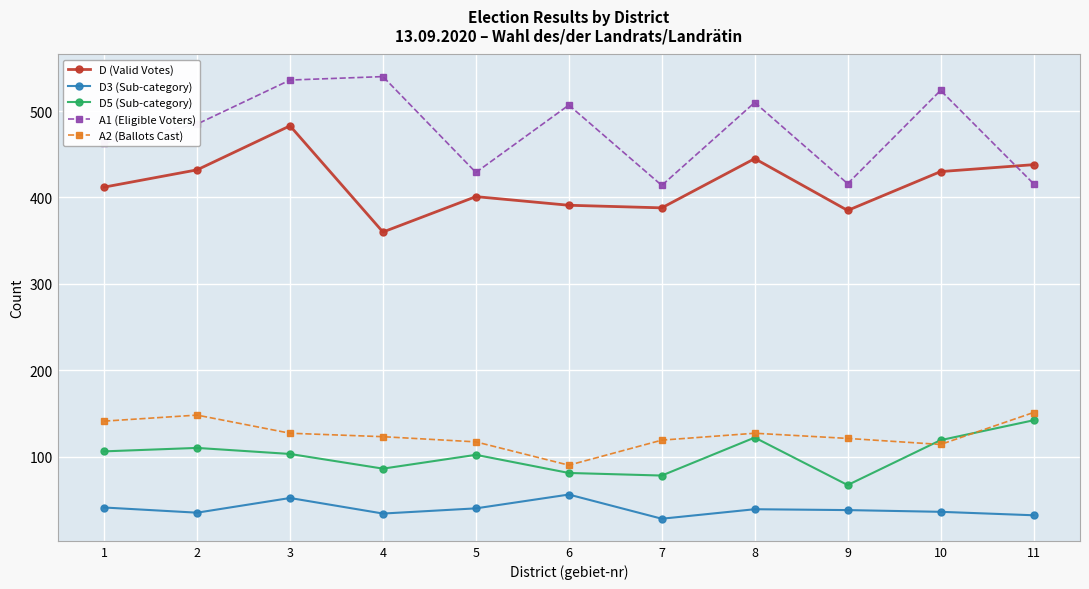

Is this an area chart (filled region under the line)?

No